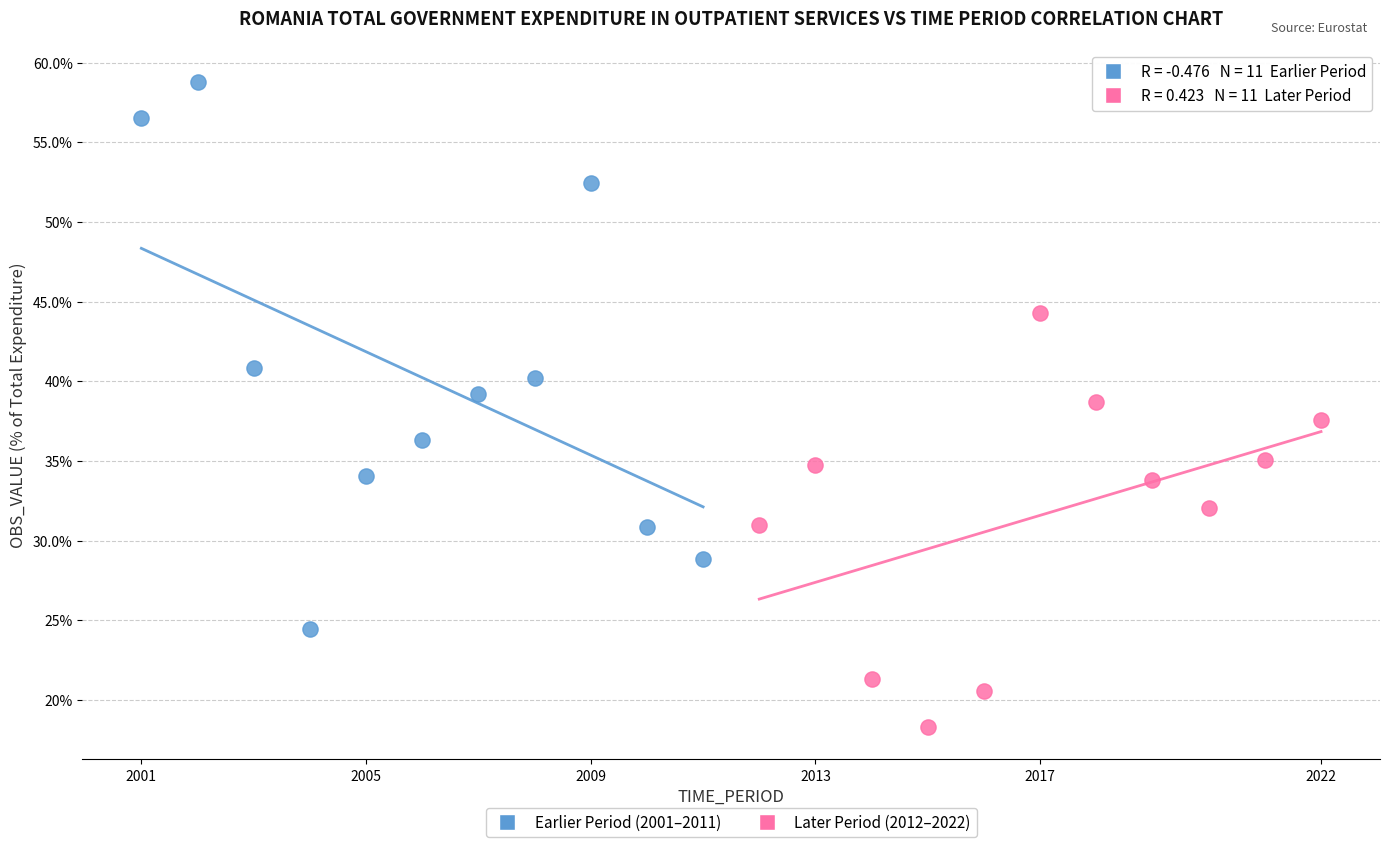

What are all the series names shown in the legend?

Earlier Period (2001–2011), Later Period (2012–2022)